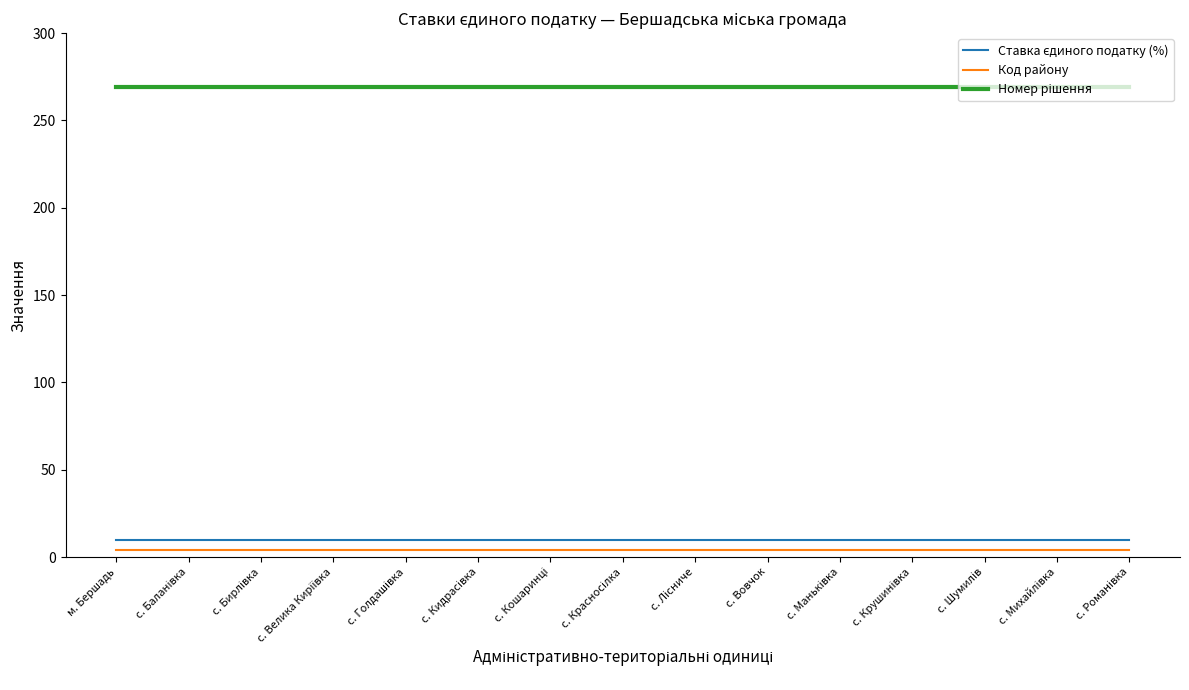

How many lines are shown in the chart?

3